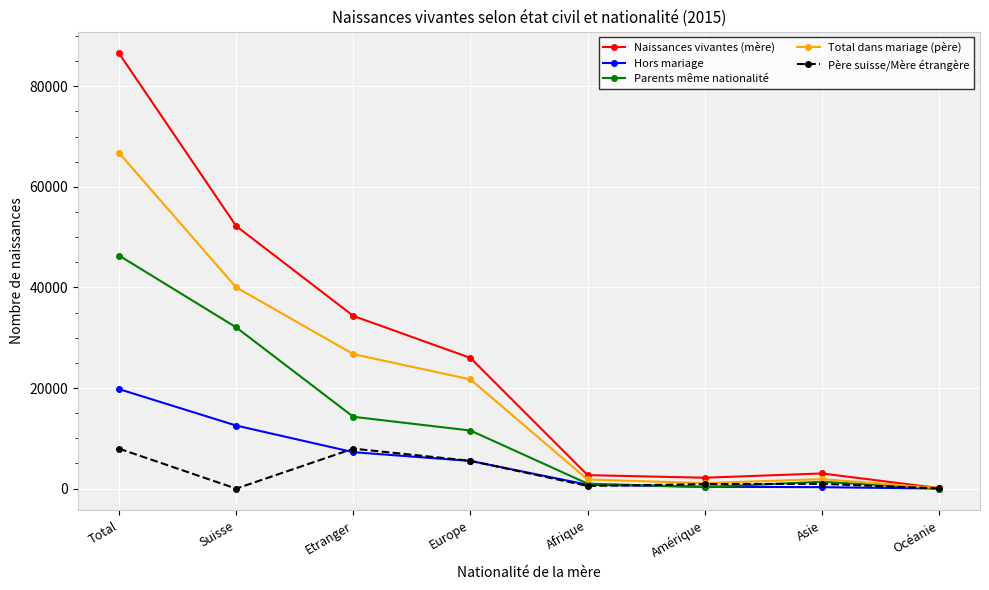

Where is the first local minimum for Père suisse/Mère étrangère?

Suisse